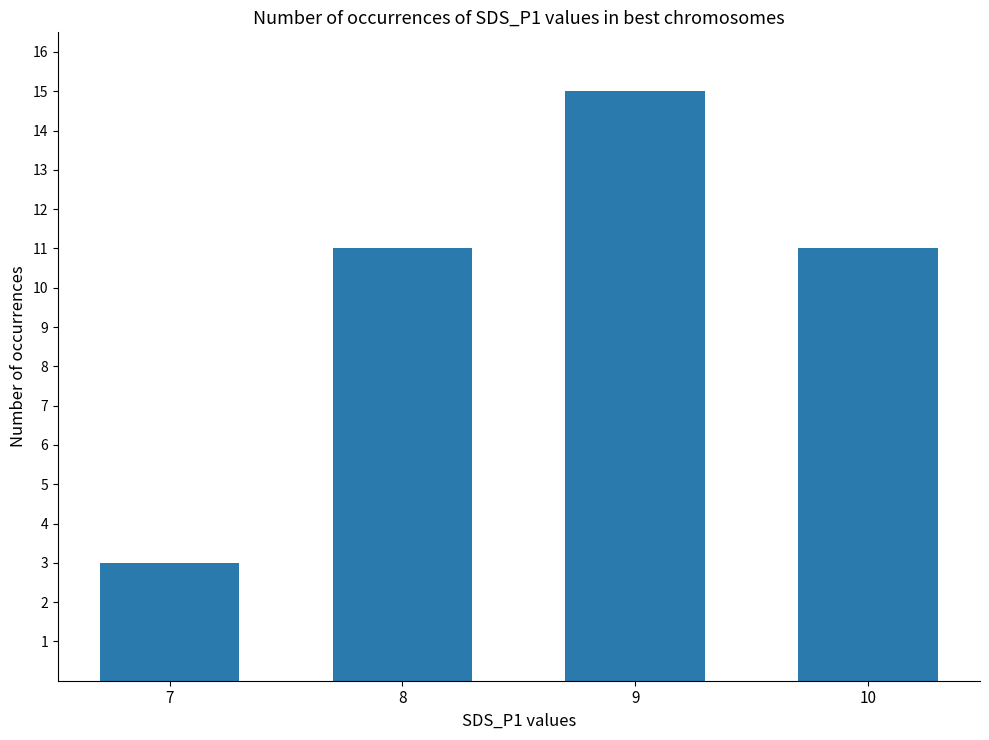

Reading right to left, what are all the values shown in this chart?

10=11	9=15	8=11	7=3